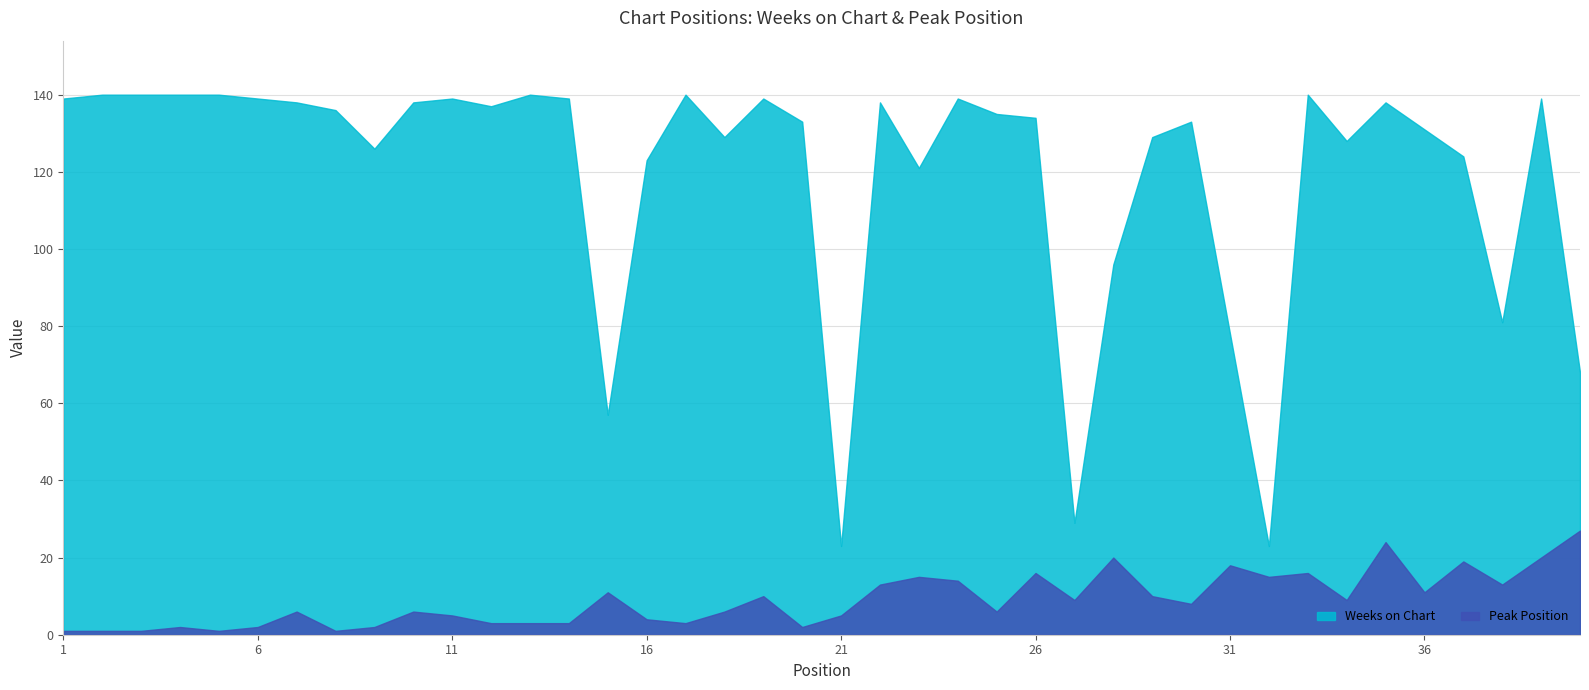

List the labels in order of Weeks on Chart value, smallest first.

21, 32, 27, 15, 40, 31, 38, 28, 23, 16, 37, 9, 34, 18, 29, 36, 20, 30, 26, 25, 8, 12, 7, 10, 22, 35, 1, 6, 11, 14, 19, 24, 39, 2, 3, 4, 5, 13, 17, 33